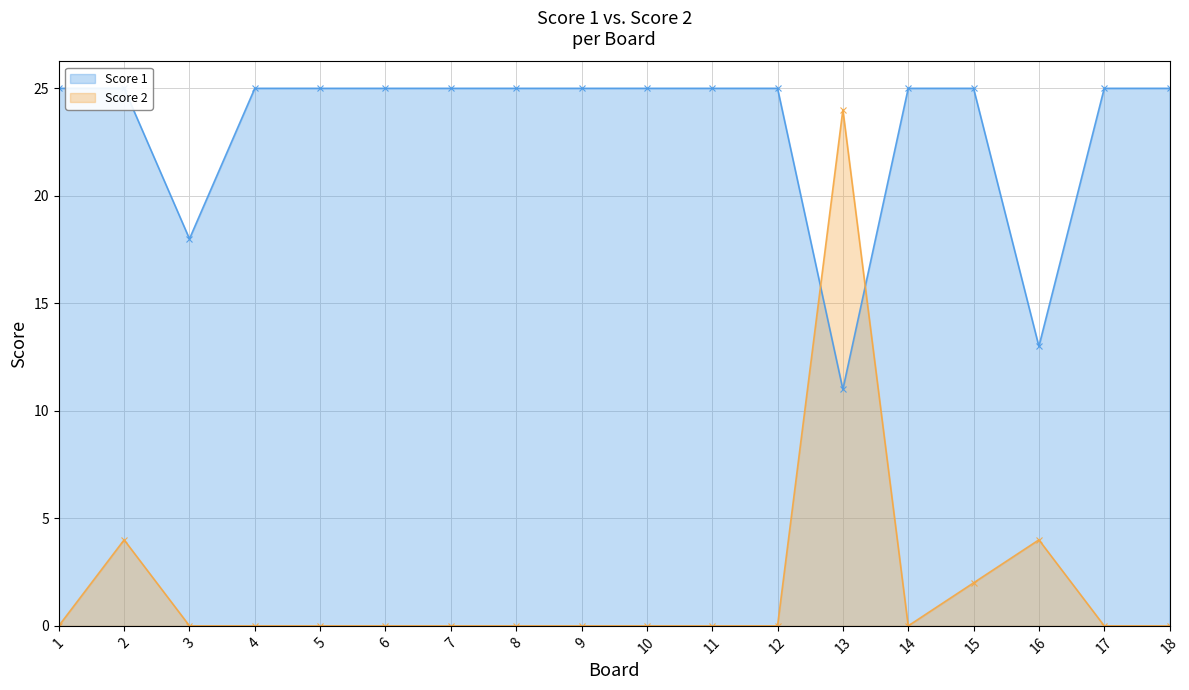

The Score 2 series shows -13 at 9. True or false?

False